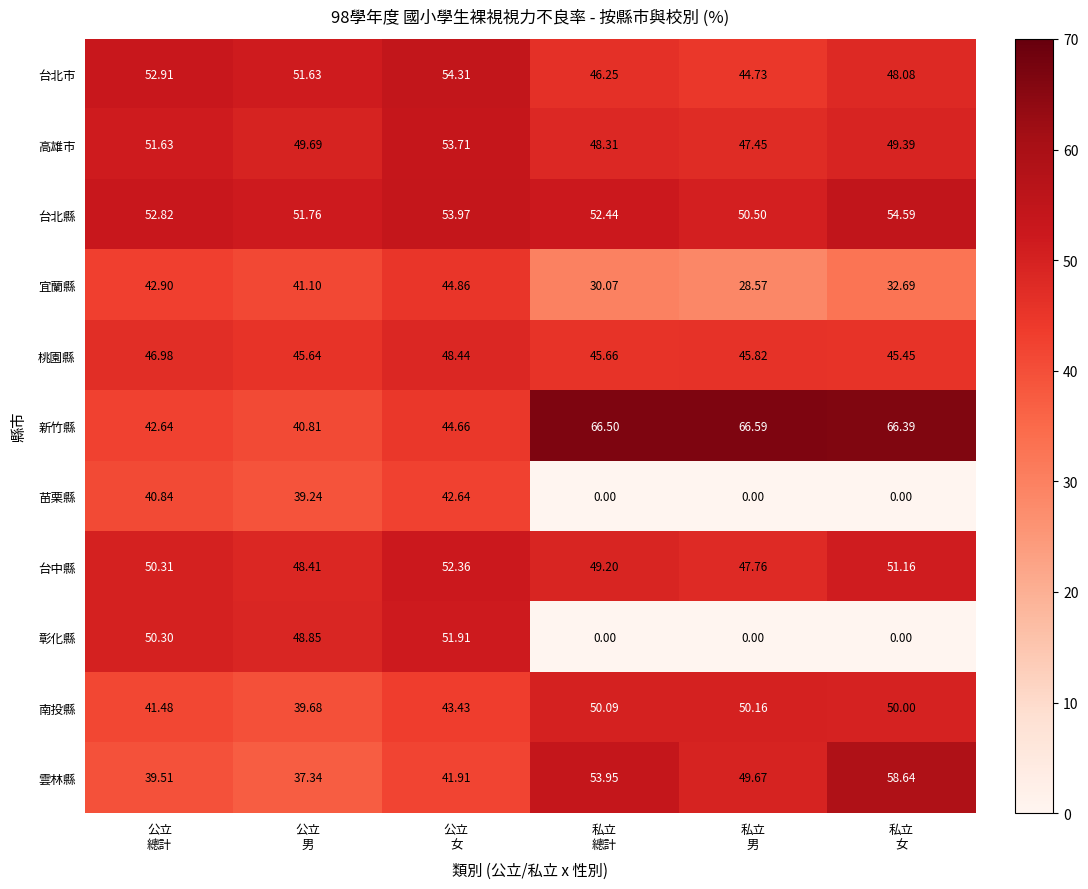

List the series in order of their peak value, highest first.

新竹縣, 雲林縣, 台北縣, 台北市, 高雄市, 台中縣, 彰化縣, 南投縣, 桃園縣, 宜蘭縣, 苗栗縣